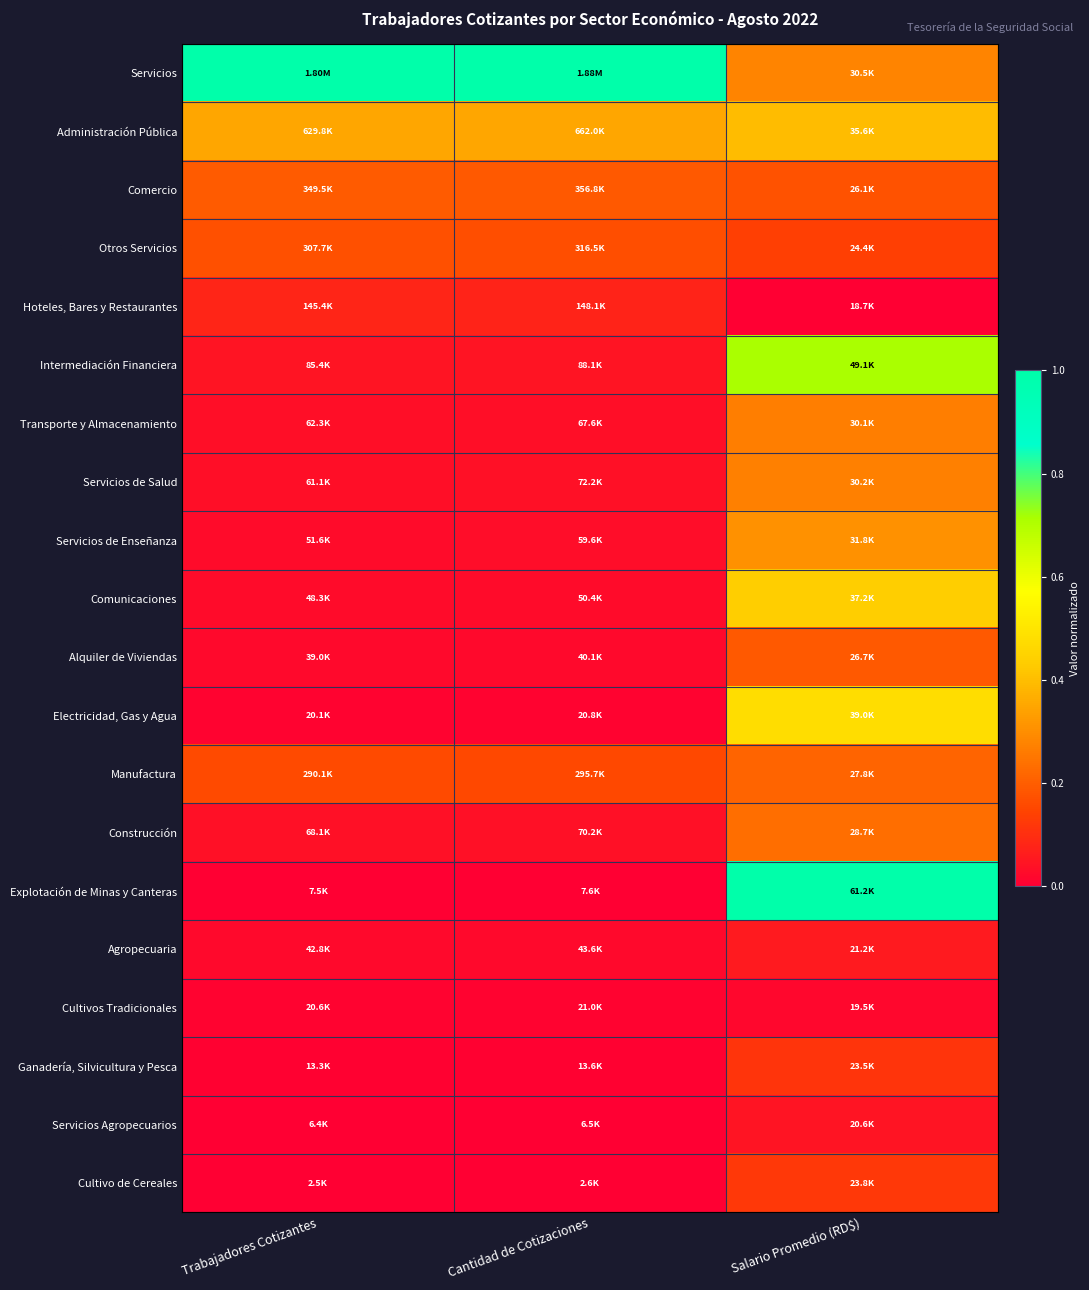

At Trabajadores Cotizantes, list the series in order from smallest to largest.

Cultivo de Cereales, Servicios Agropecuarios, Explotación de Minas y Canteras, Ganadería, Silvicultura y Pesca, Electricidad, Gas y Agua, Cultivos Tradicionales, Alquiler de Viviendas, Agropecuaria, Comunicaciones, Servicios de Enseñanza, Servicios de Salud, Transporte y Almacenamiento, Construcción, Intermediación Financiera, Hoteles, Bares y Restaurantes, Manufactura, Otros Servicios, Comercio, Administración Pública, Servicios